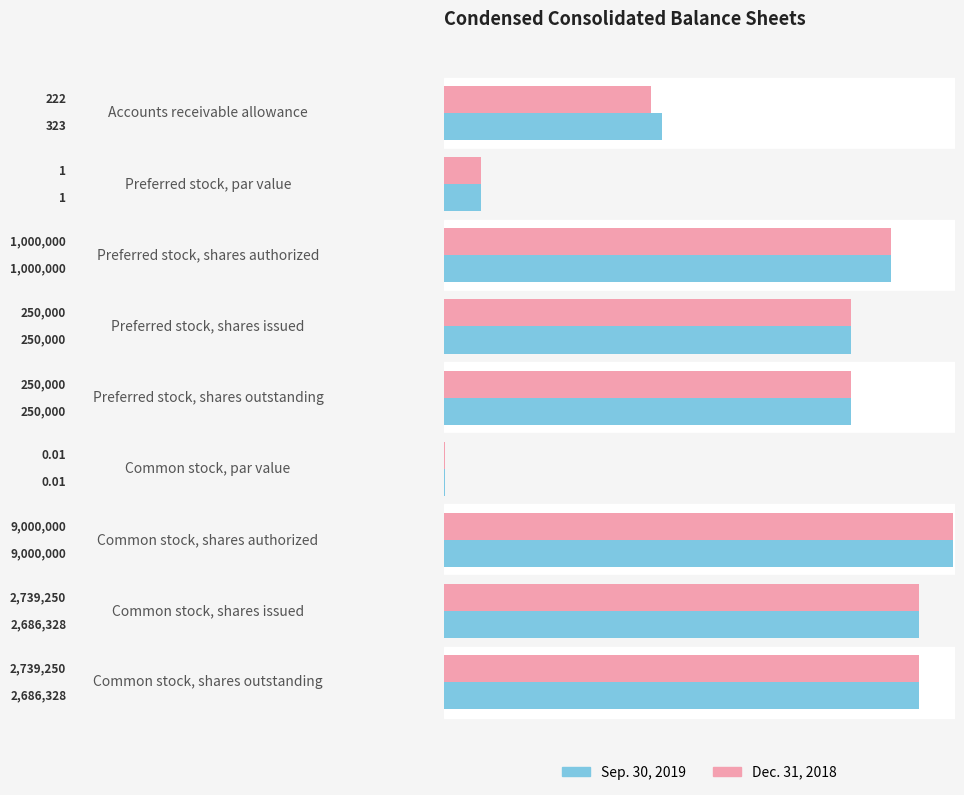

How many values in the Sep. 30, 2019 series exceed 250000?

4